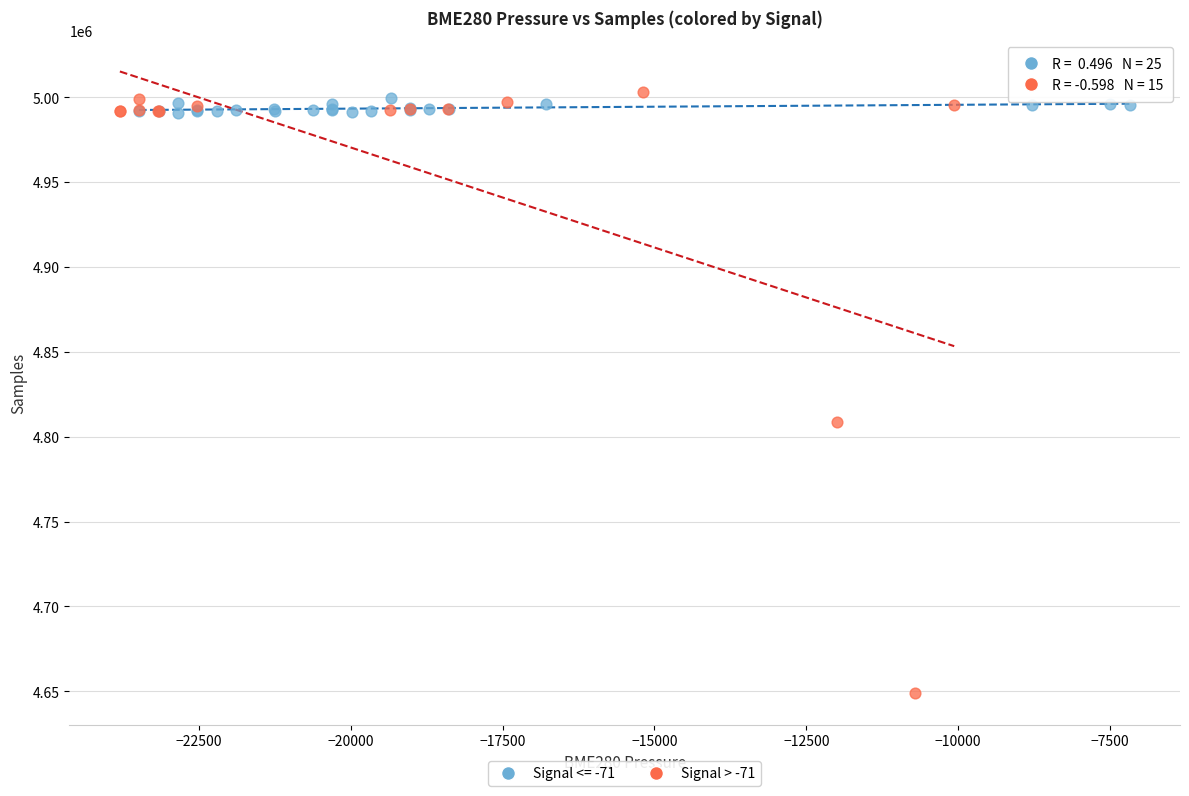

Which series has the largest Y range (max minus min)?

Signal > -71